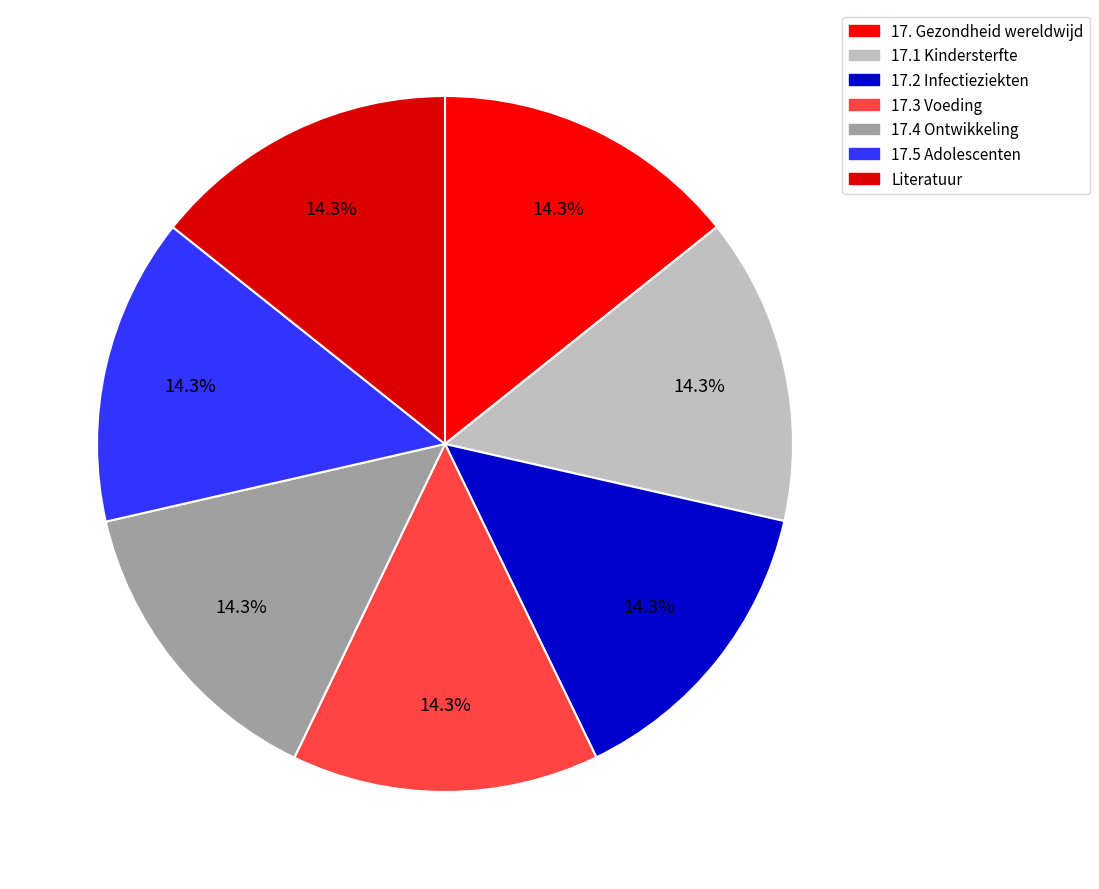

What is the largest slice in the pie chart?

Literatuur